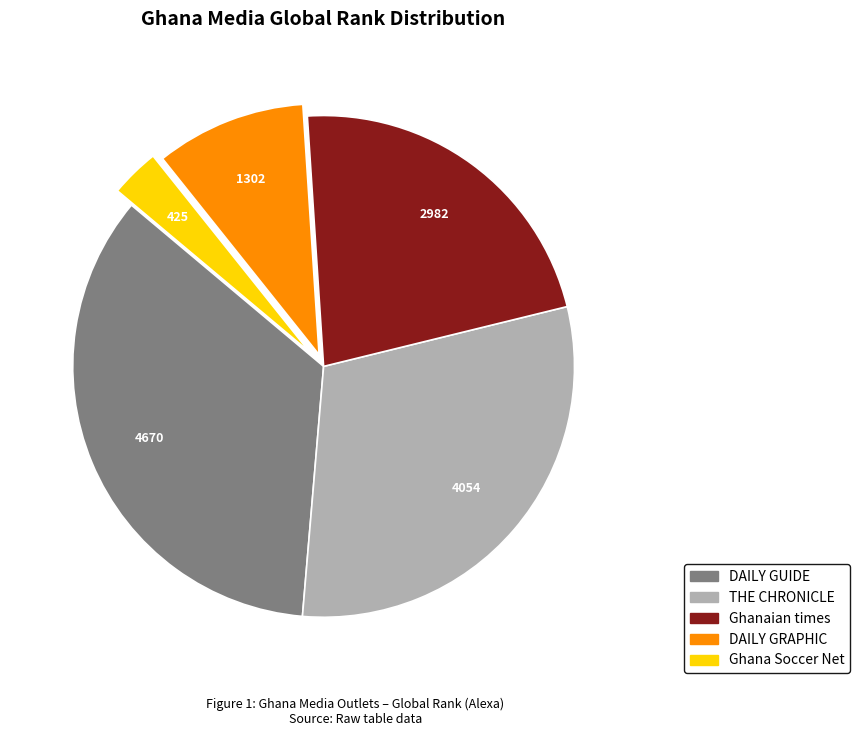

Which category has the smallest portion of the pie?

Ghana Soccer Net